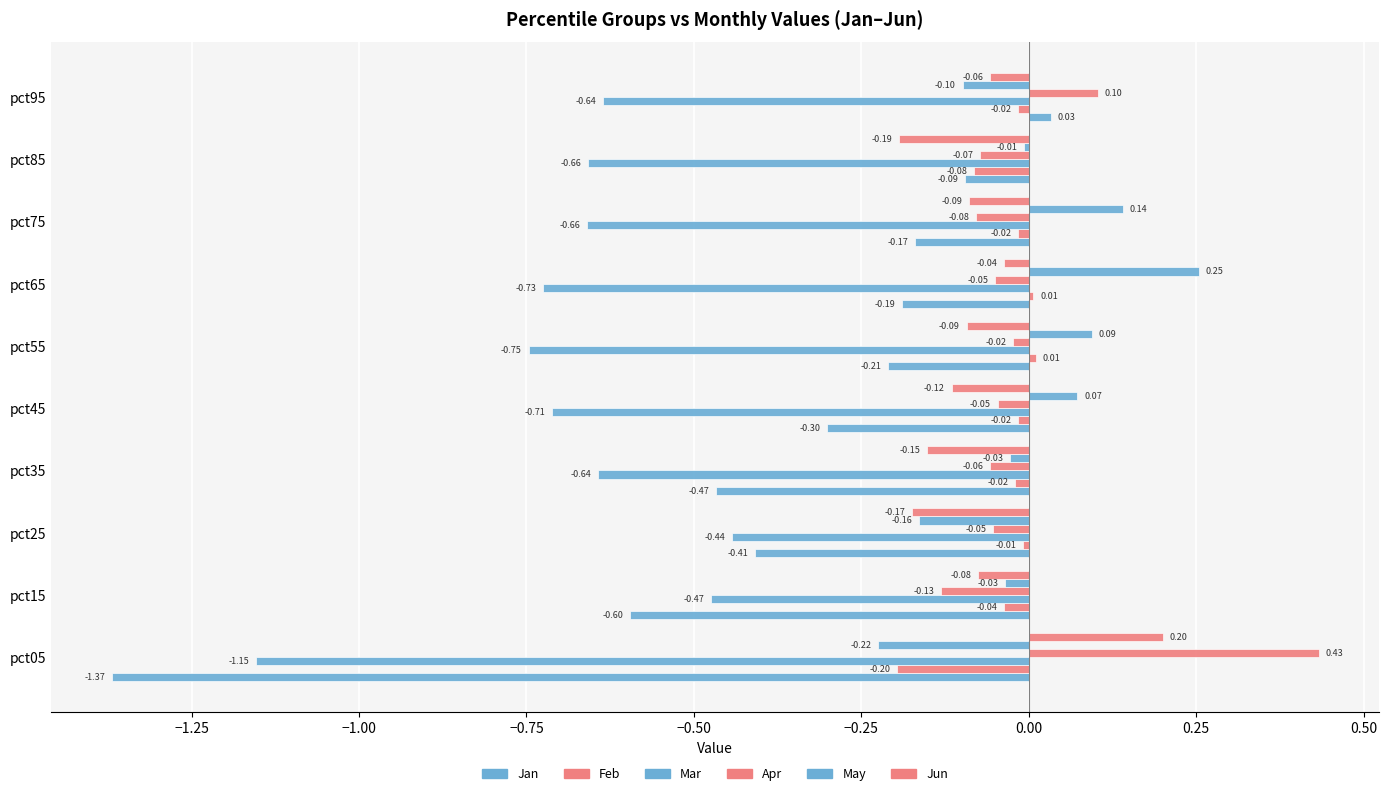

Count the number of categories in the chart.

10